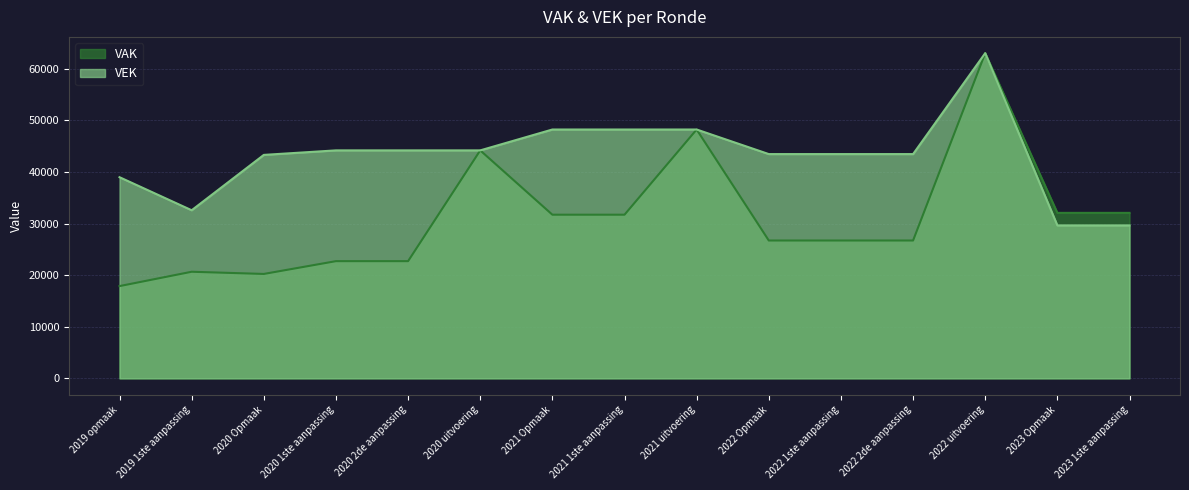

What is the average value of the VEK series?

42979